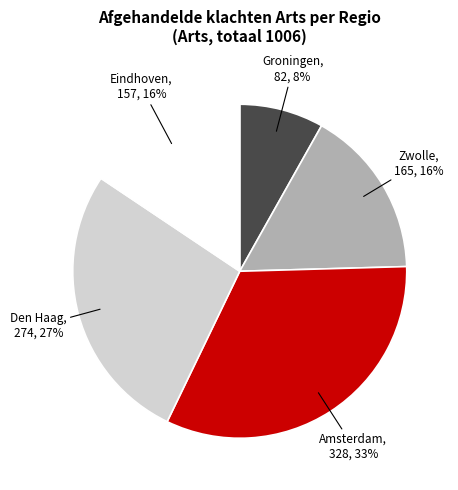

To the nearest percent, what is the average slice percentage?

20%